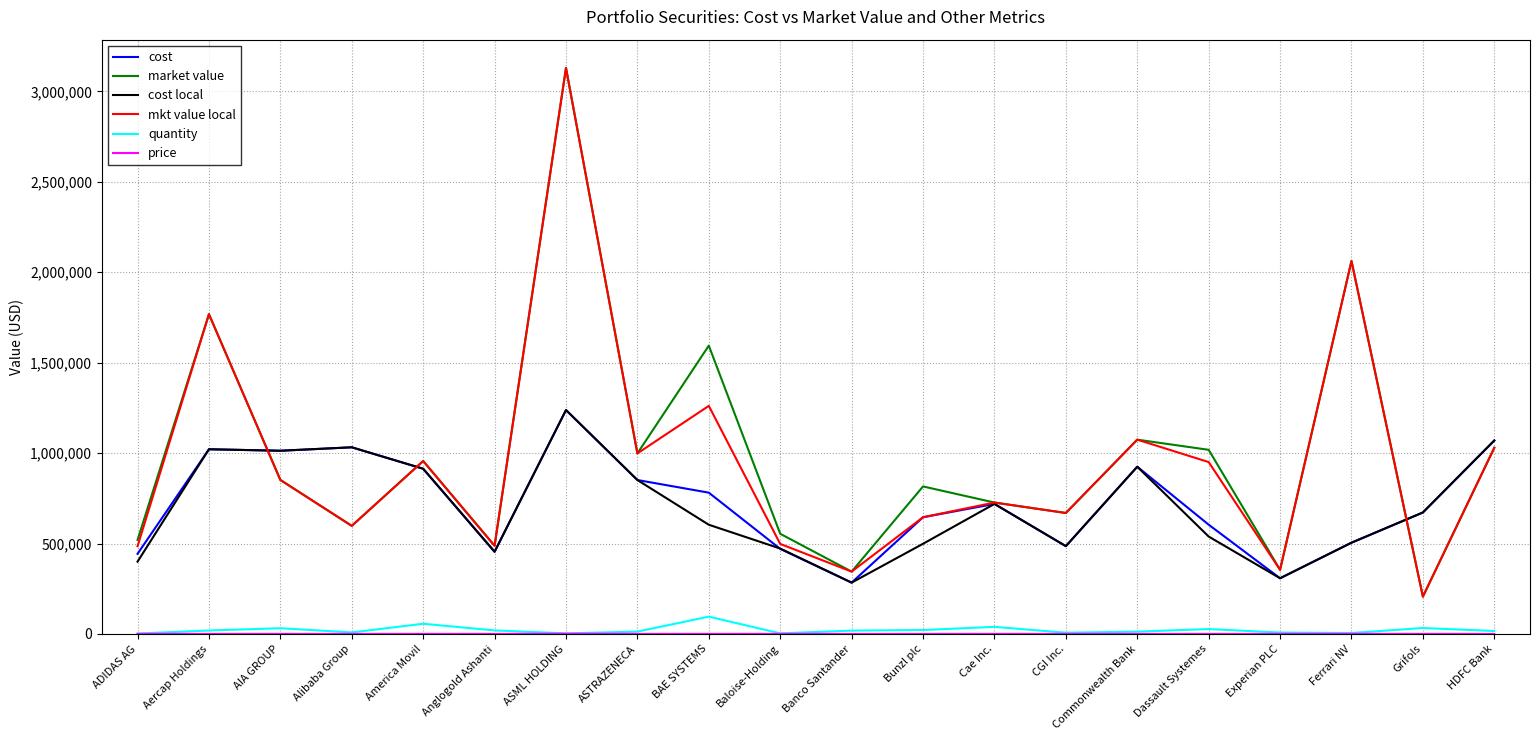

At which category does market value reach its first local valley?

Alibaba Group